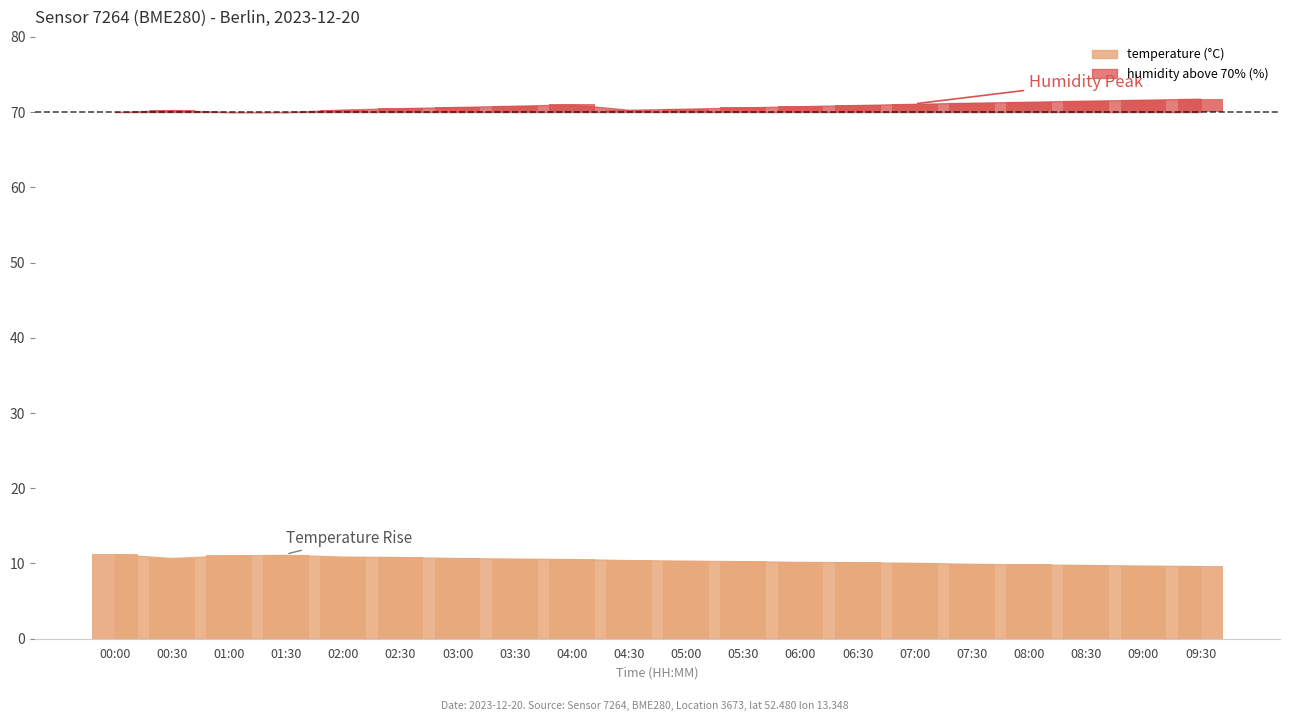

What is the approximate value at 03:30?

10.7